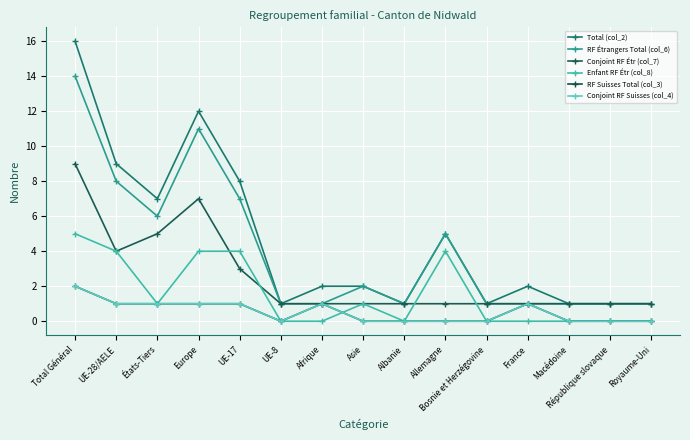

What position from the left is UE-8?

6